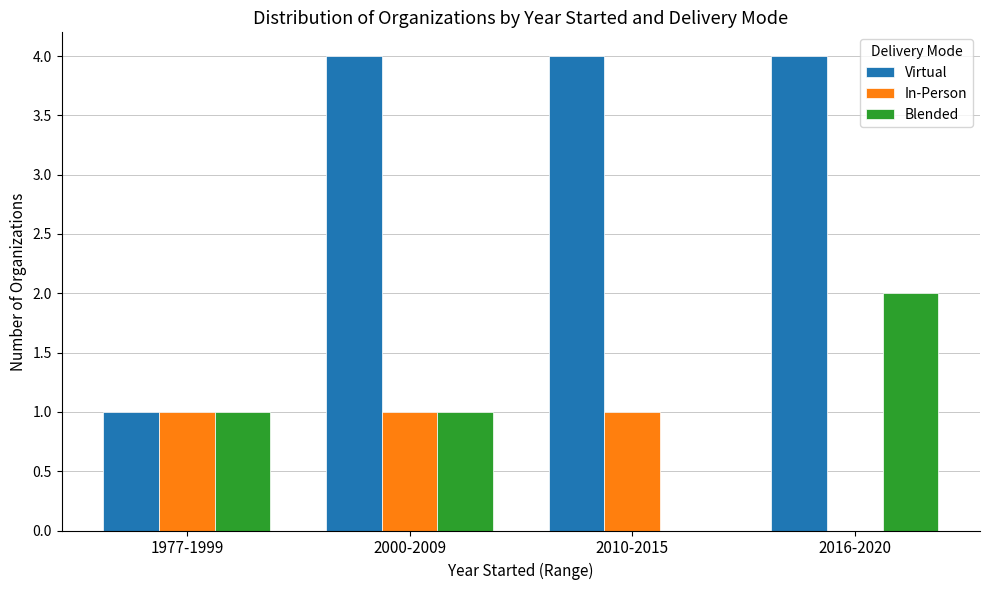

Count the Blended values in the range 1 to 2.

3